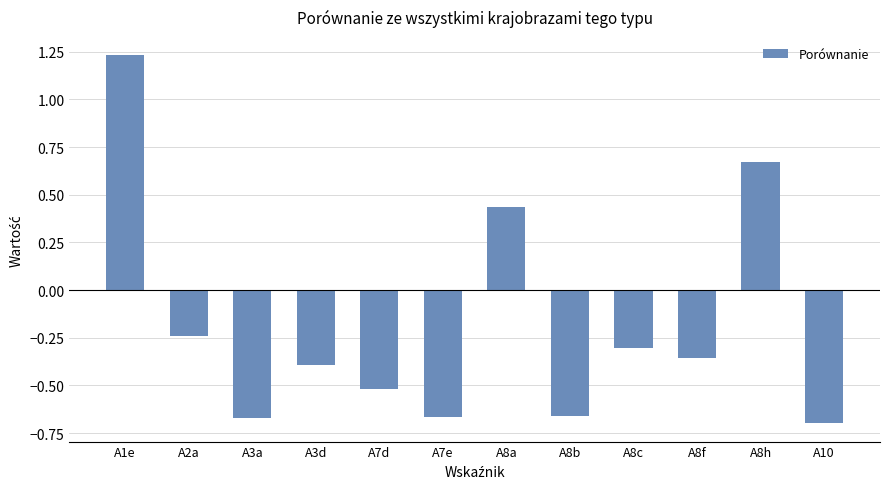

What is the difference between the second highest and second lowest values?

1.3